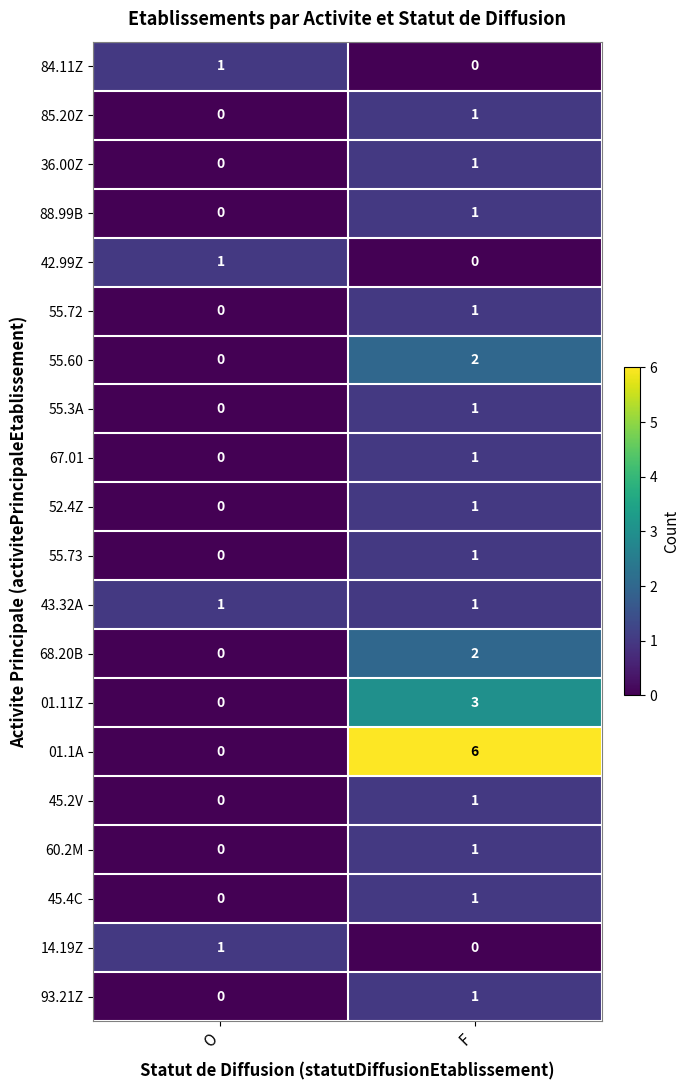

Which series has the largest total across all categories?

01.1A